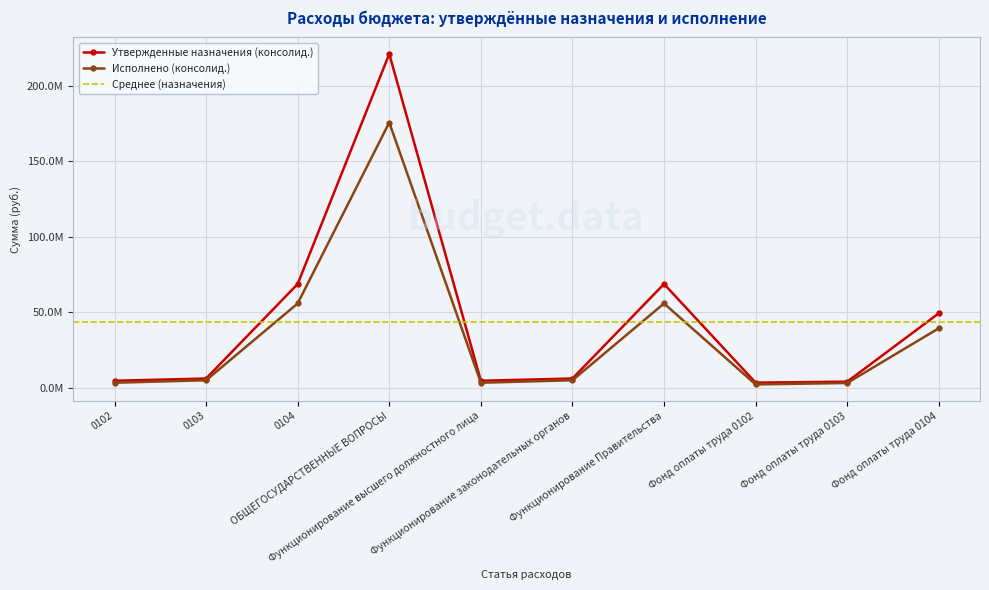

What is the sum of the Исполнено (консолид.) values at Фонд оплаты труда 0104 and ОБЩЕГОСУДАРСТВЕННЫЕ ВОПРОСЫ?

215273228.6